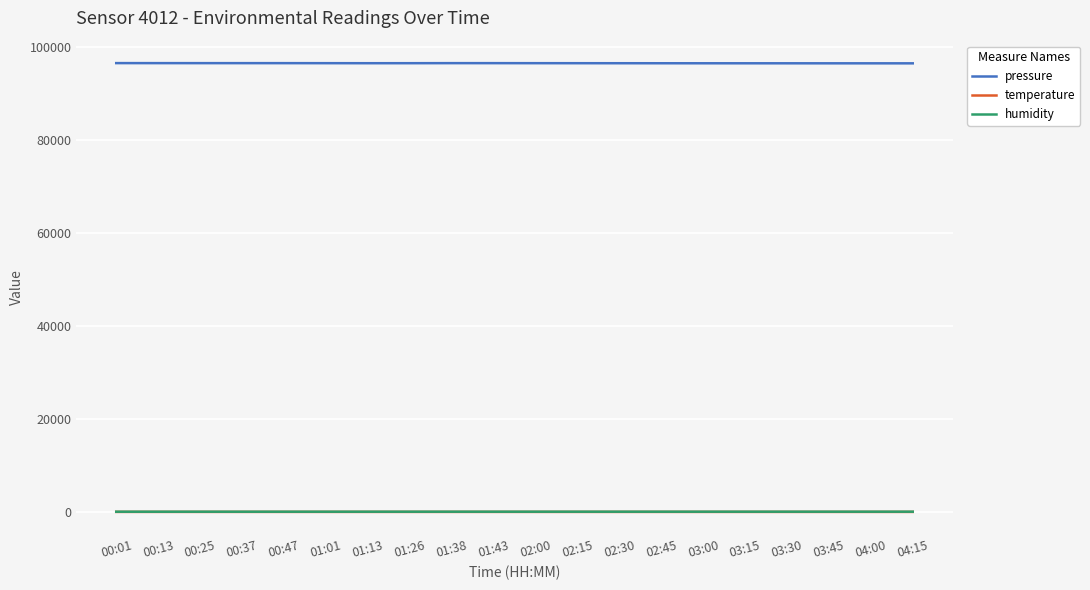

What is the lowest value of the pressure series?

96548.0